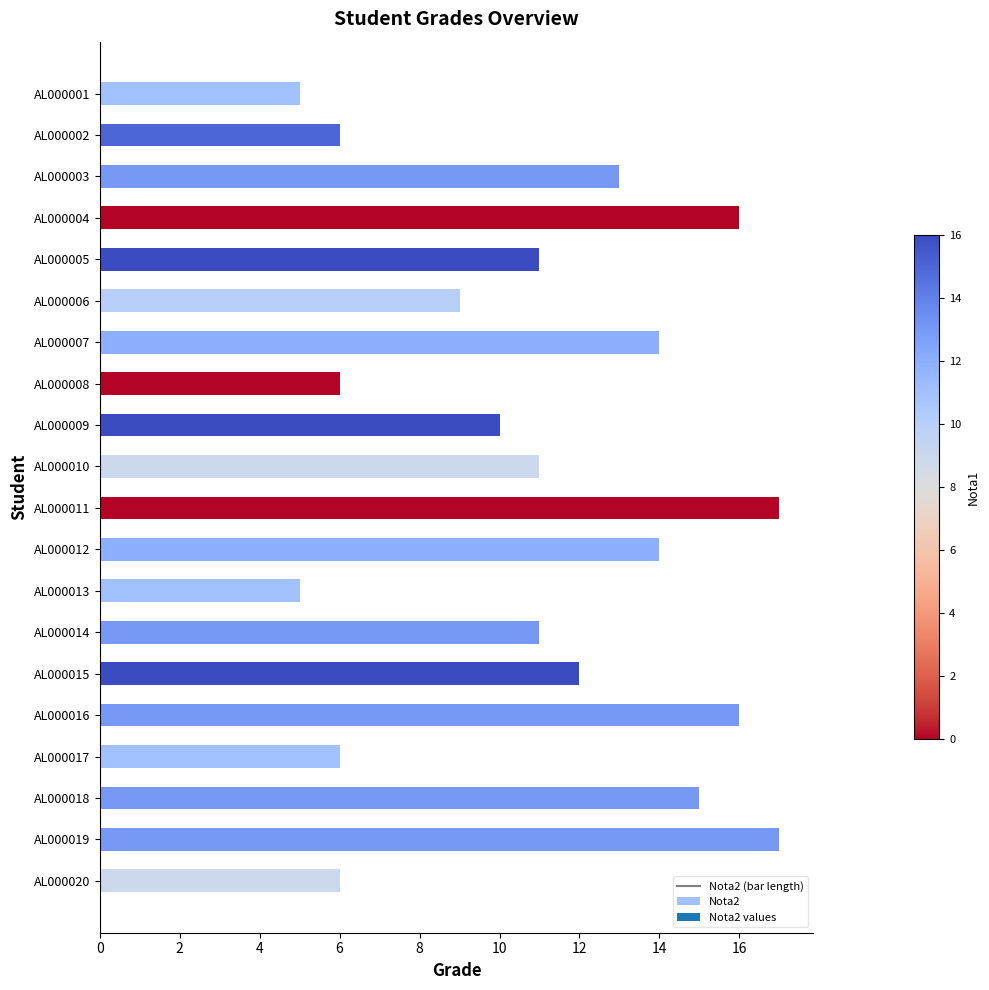

The chart shows a value of 16 at AL000004. True or false?

True